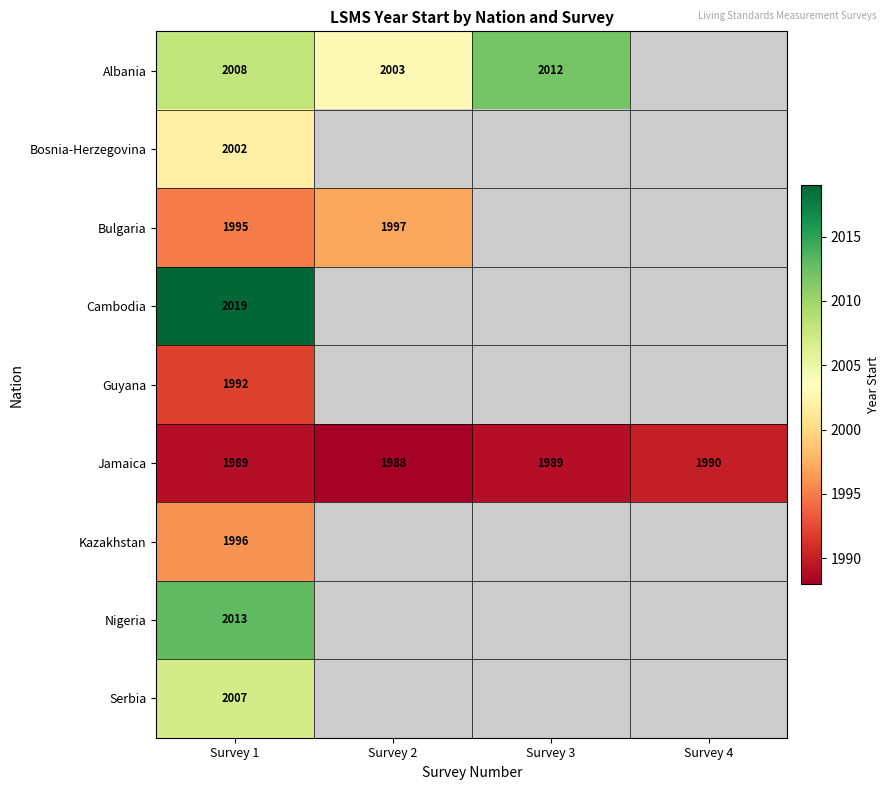

What is the sum of the Albania values at Survey 1 and Survey 2?

4011